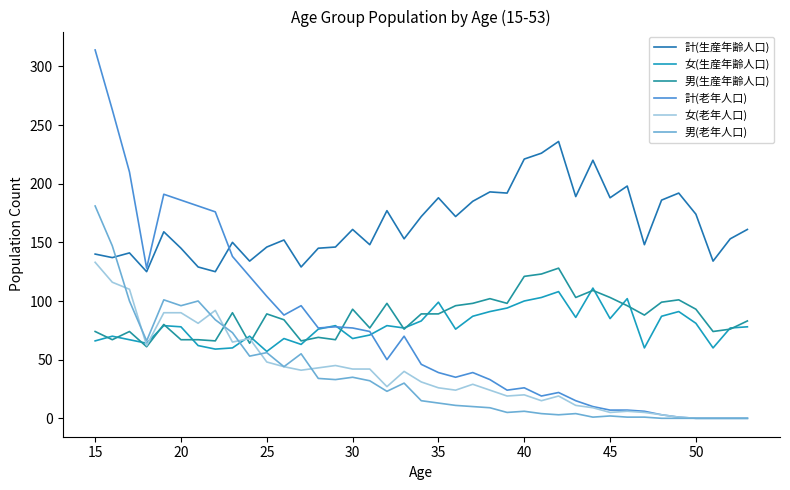

How many lines are shown in the chart?

6